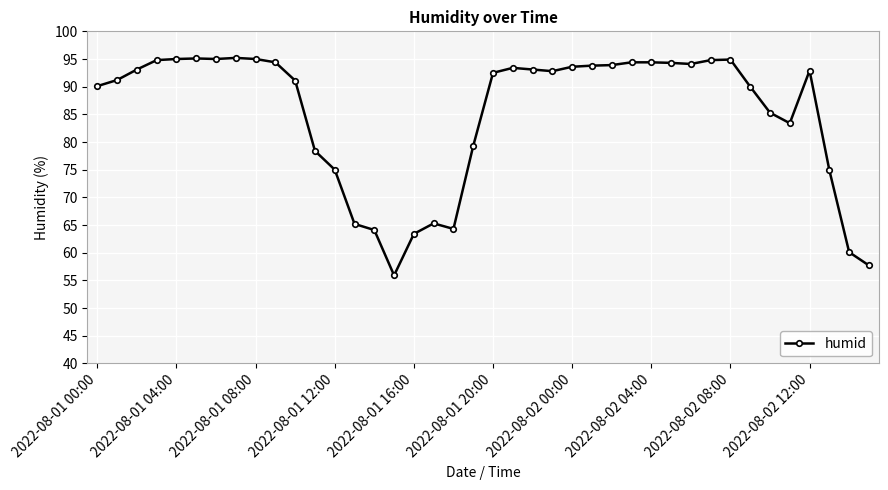

What is the minimum value shown in the chart?

55.9